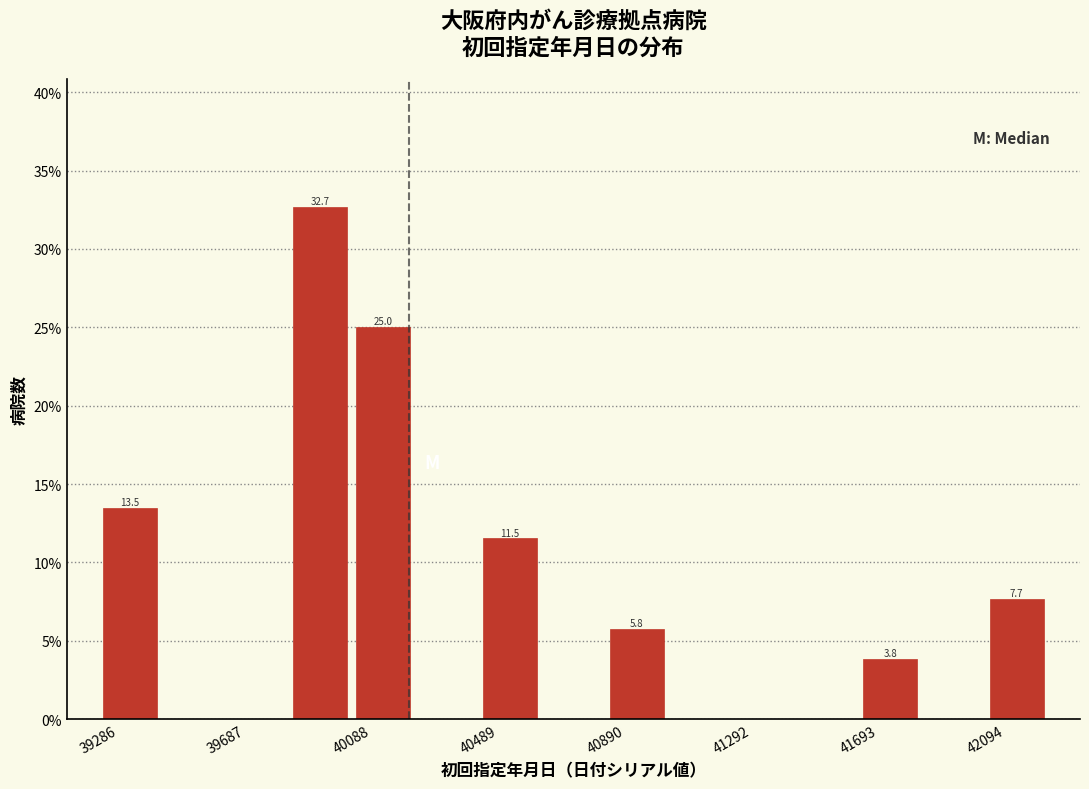

Over which range of the x-axis is the bar tallest?

39900 to 40100